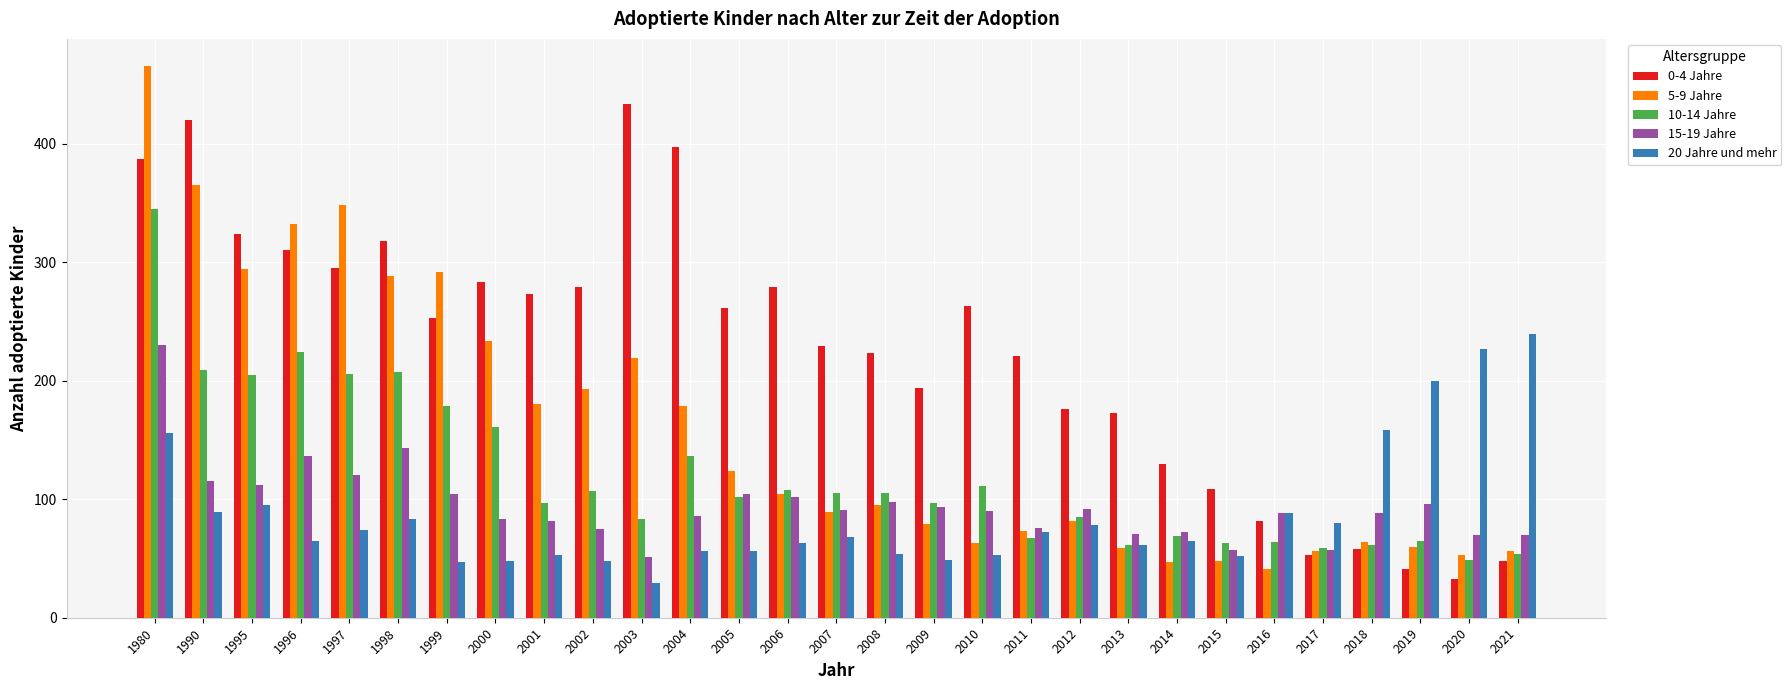

True or false: 15-19 Jahre has a value of 121 at 2020.

False